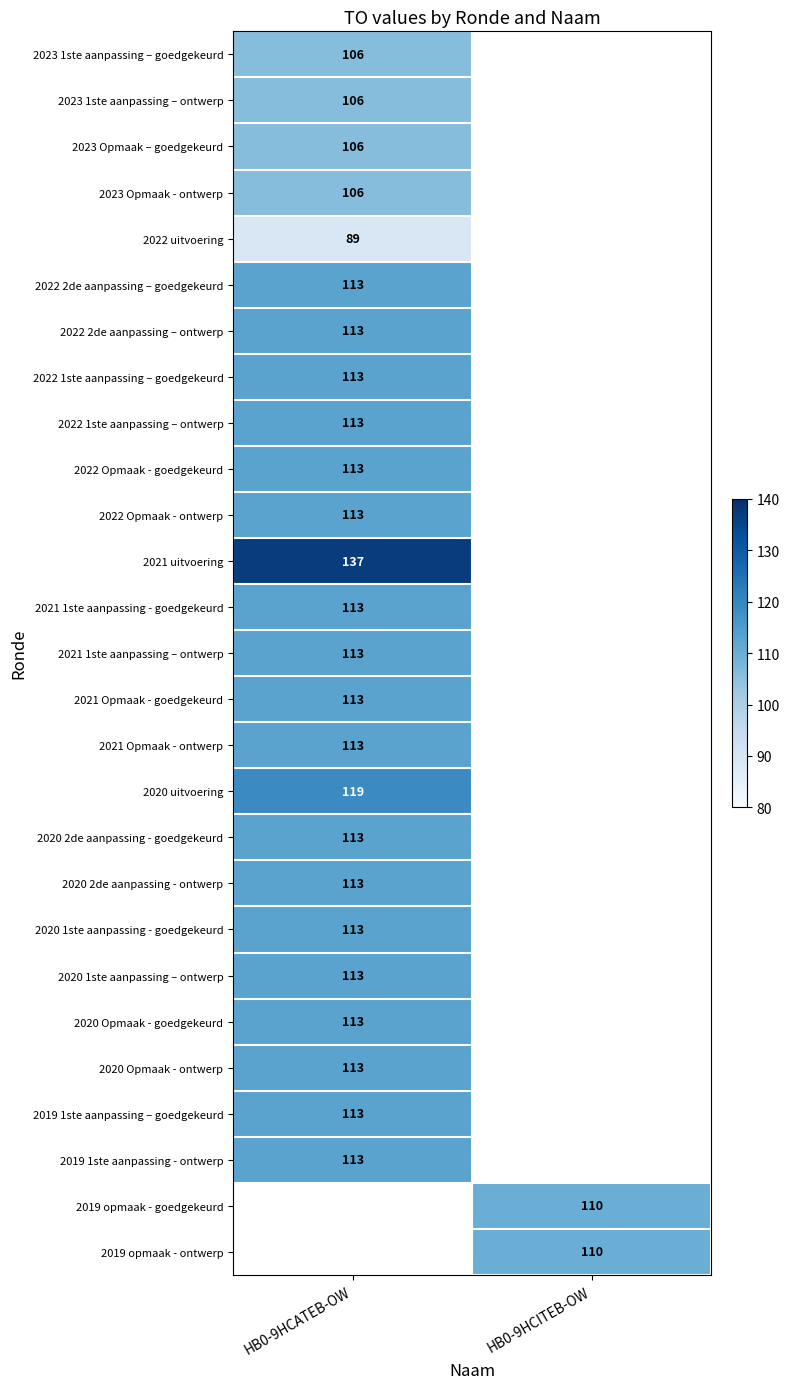

True or false: 2022 Opmaak - ontwerp has a value of 113 at HB0-9HCATEB-OW.

True